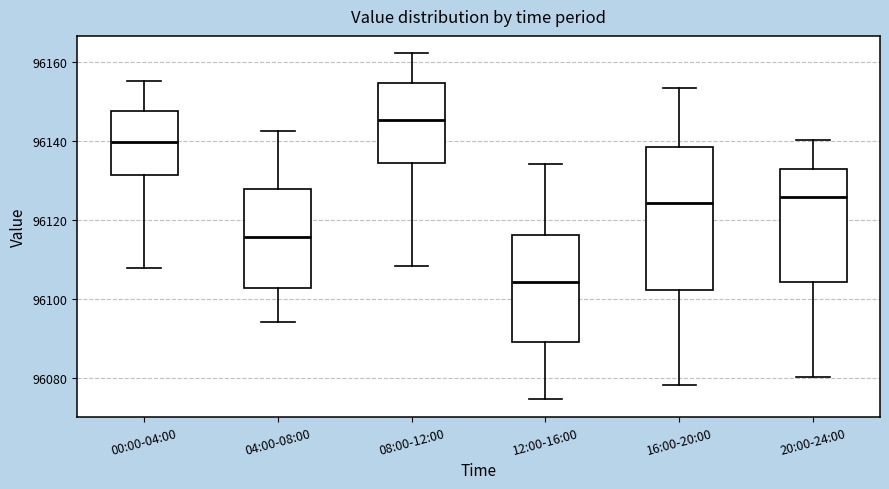

Which box is the tallest, from its lower edge to its upper edge?

16:00-20:00